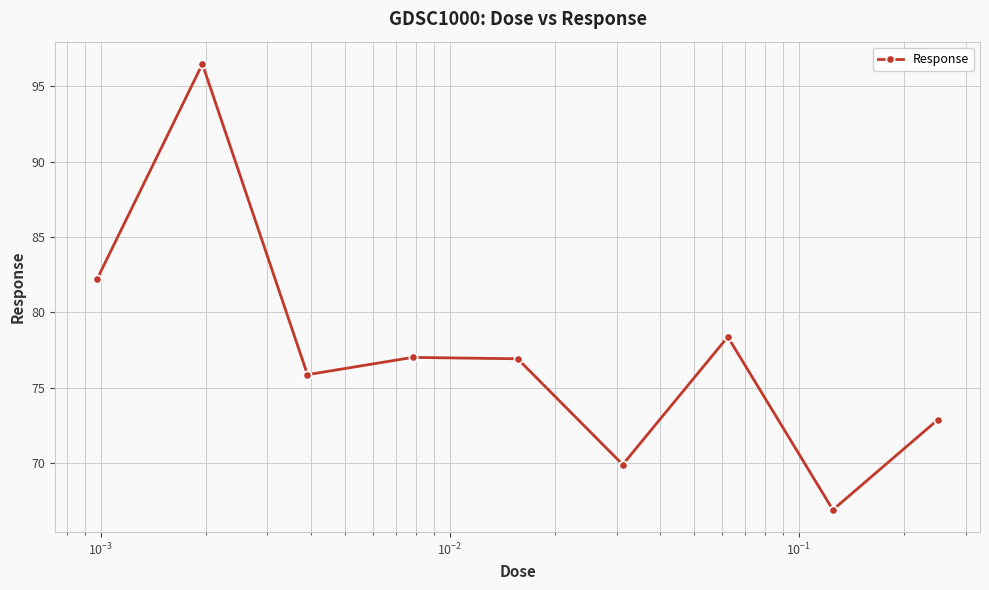

What is the value of the 1st point from the left?

82.2